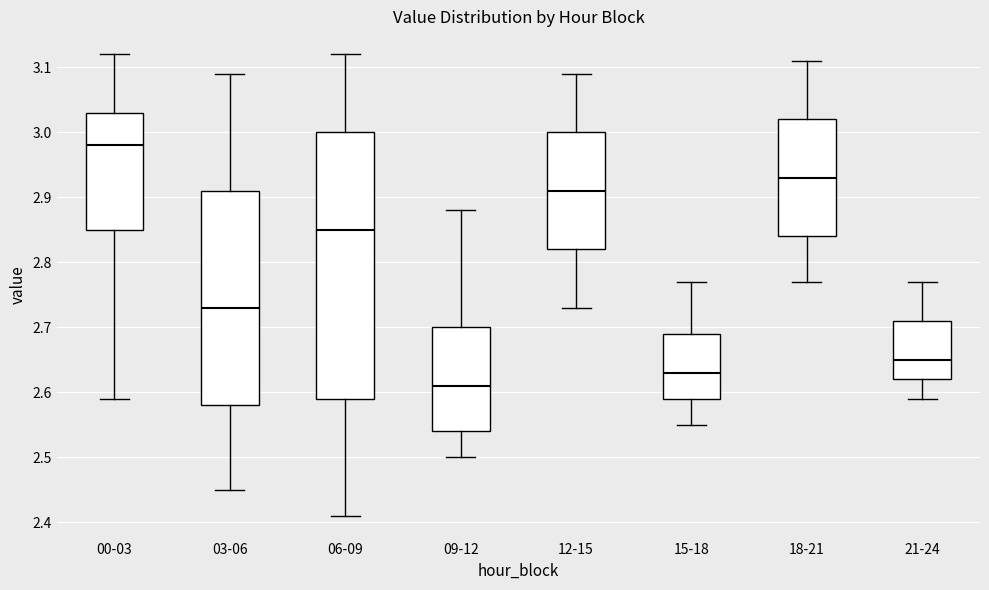

Which box is the tallest, from its lower edge to its upper edge?

06-09